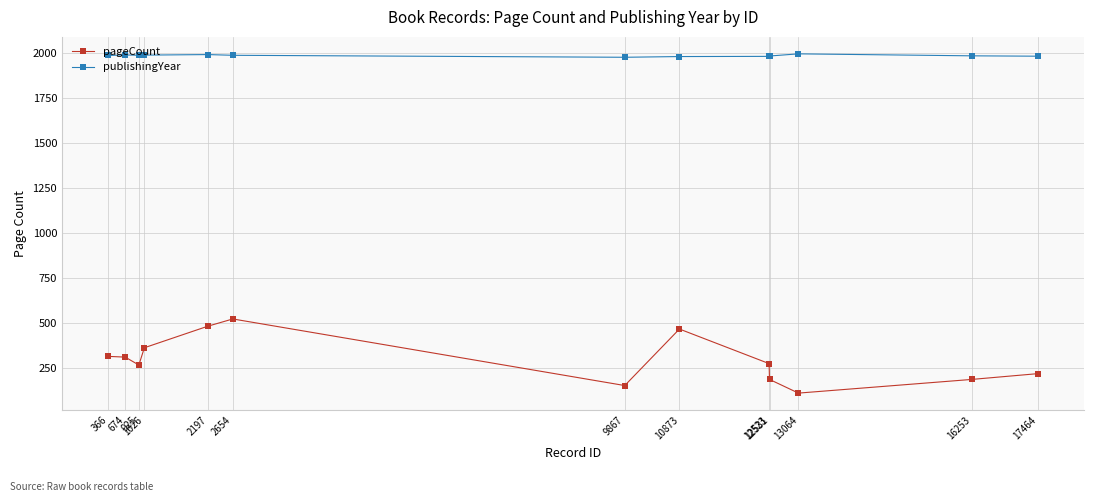

Count the number of data series in this chart.

2